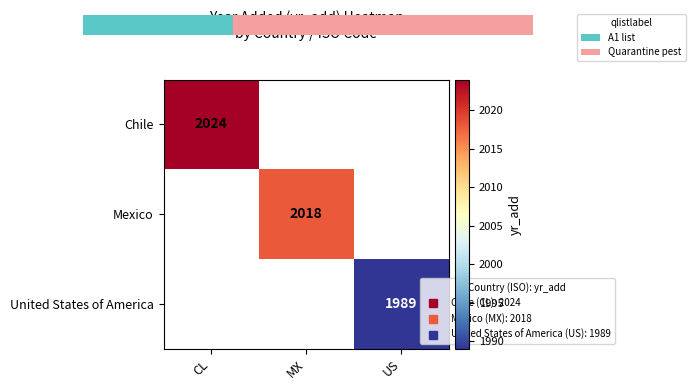

At how many categories does at least one series exceed 1996?

2